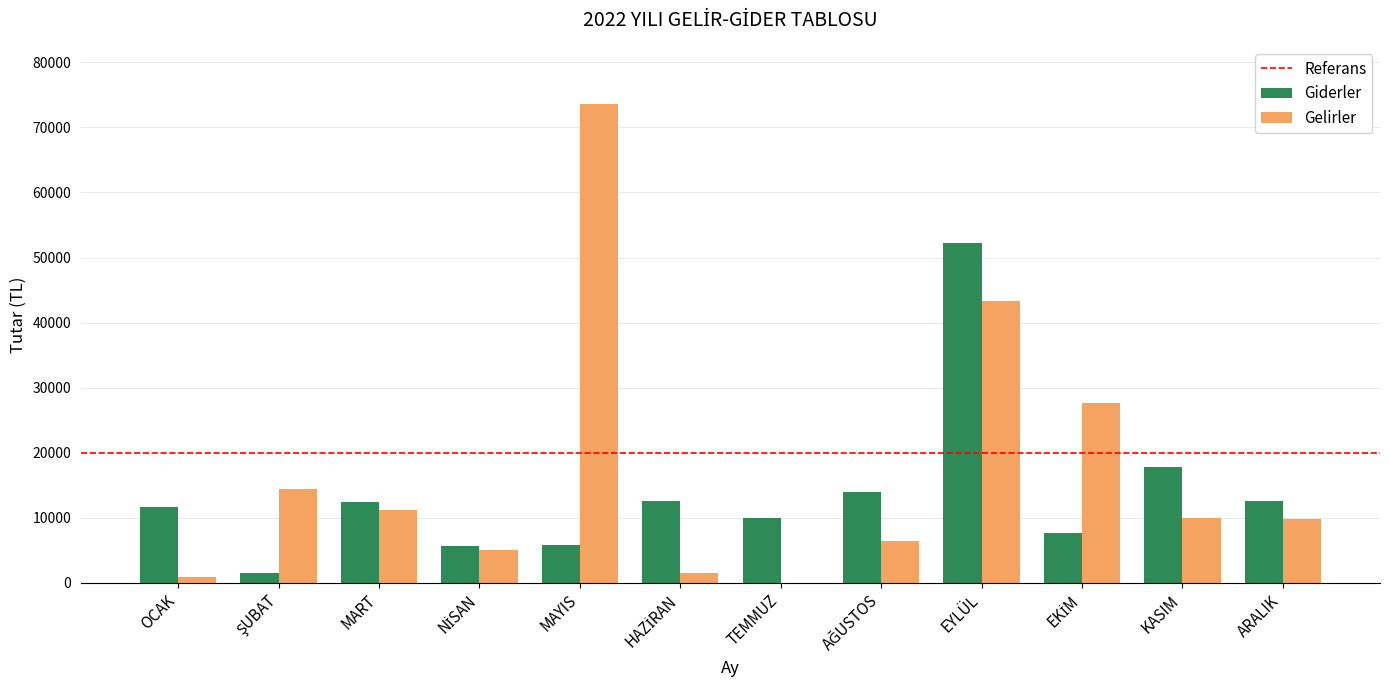

Count the number of data series in this chart.

2